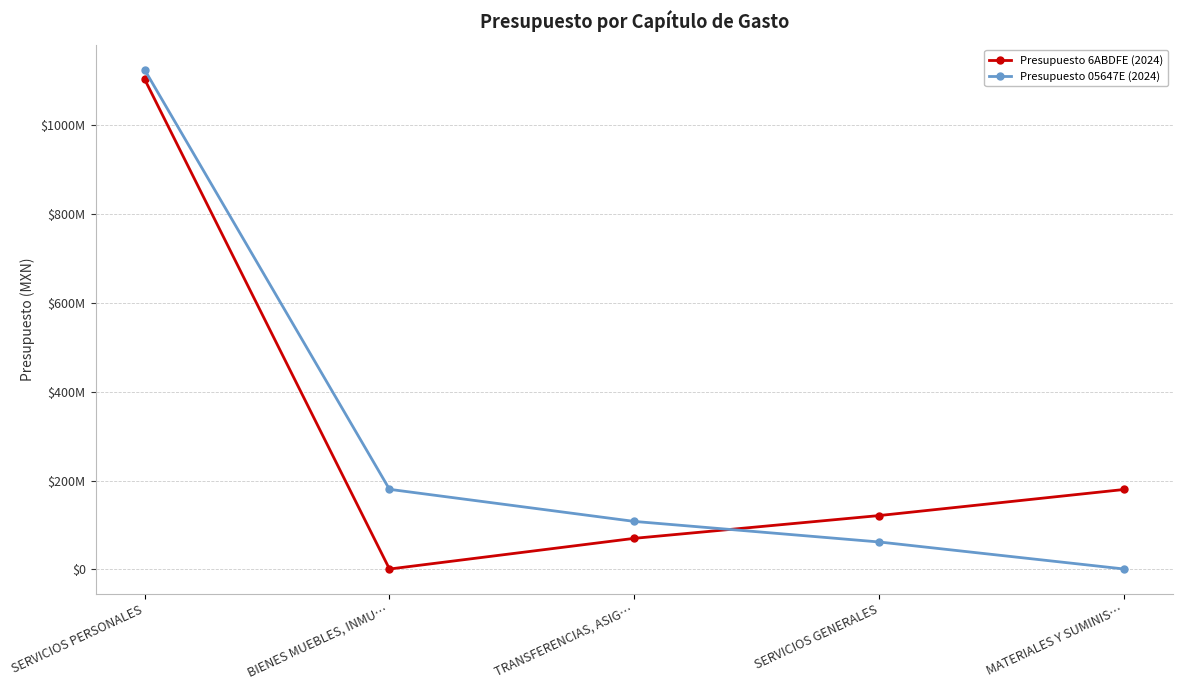

Does the chart have visible grid lines?

Yes